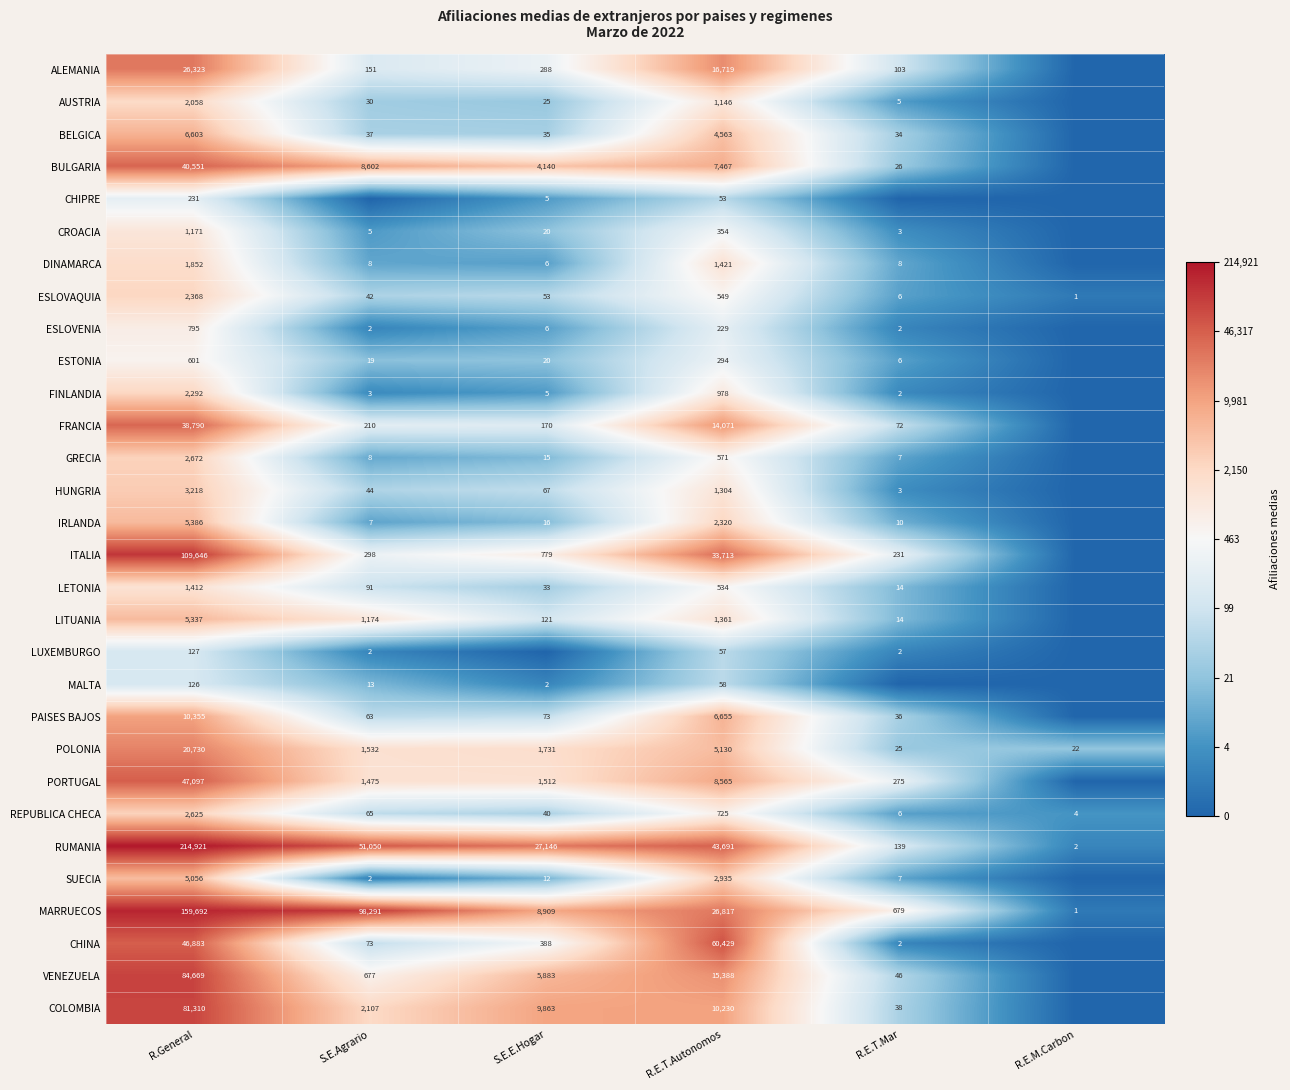

What is the difference between the maximum and minimum values in the POLONIA series?

20708